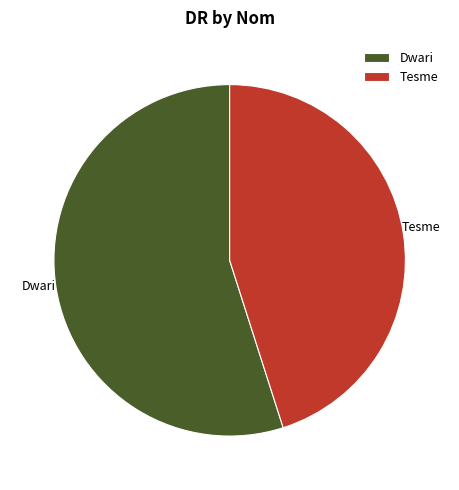

Which category has the smallest portion of the pie?

Tesme